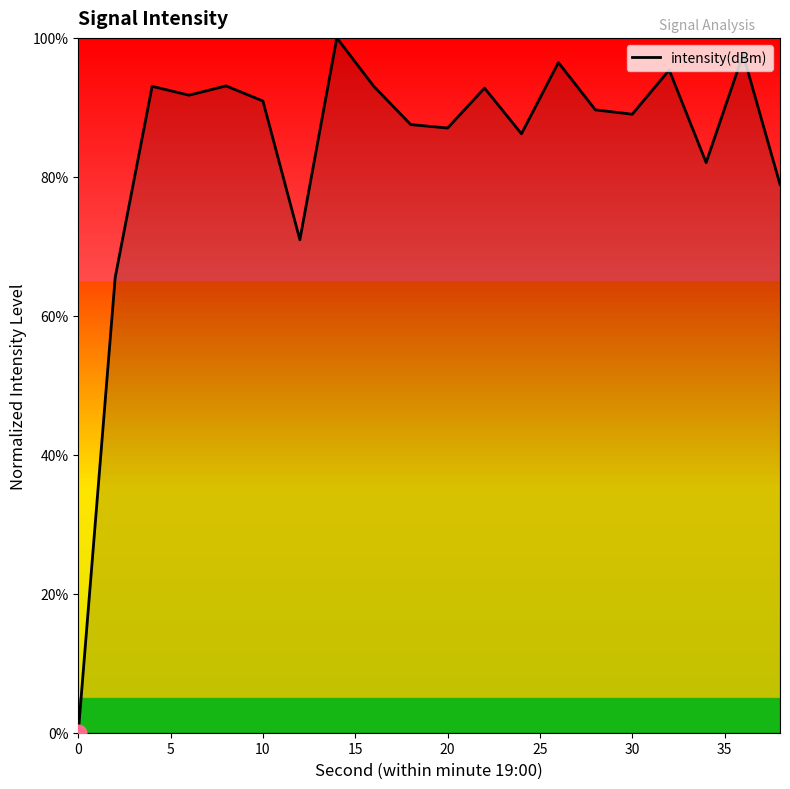

What is the difference between the maximum and minimum values?

100.0